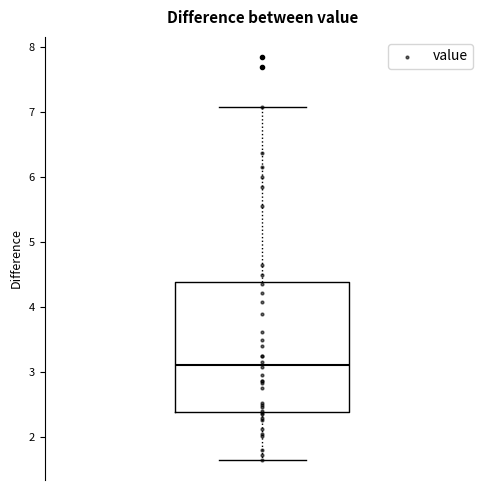

Where does the lower whisker of the box end on the y-axis? The values are not printed on the chart, so give them approximately, as read against the axis.

1.7